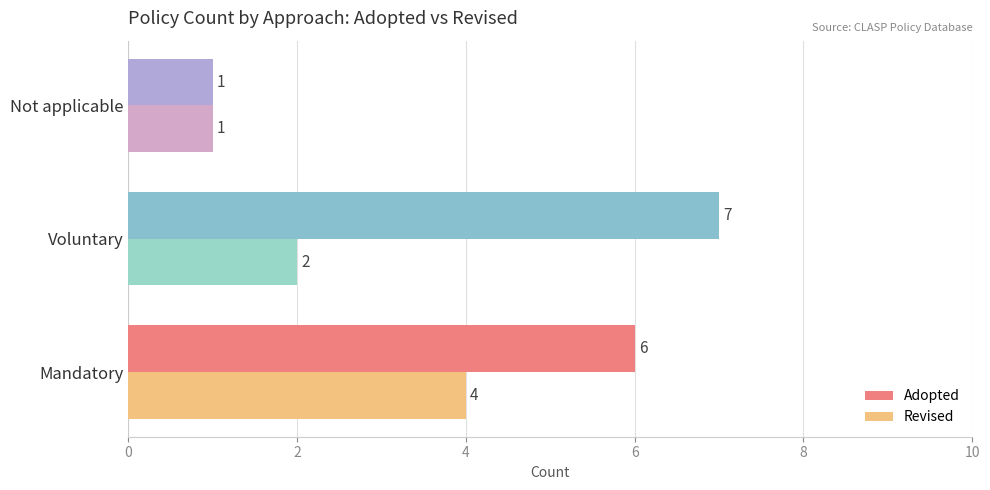

How many data points does each series have?

3